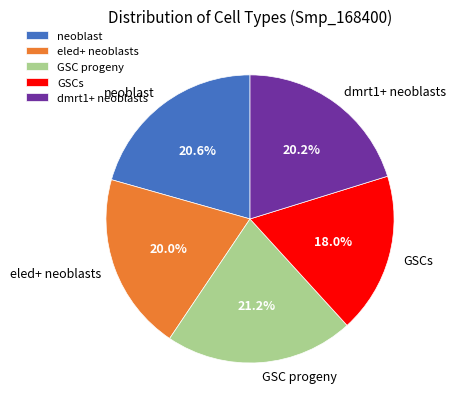

What percentage do neoblast and dmrt1+ neoblasts together represent?

40.8%